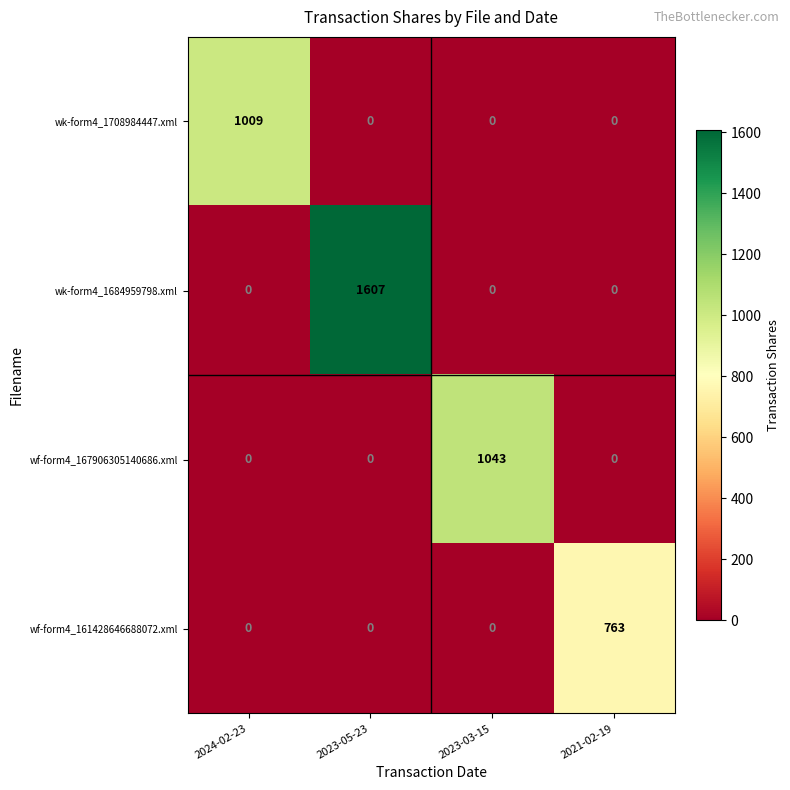

Count the wf-form4_161428646688072.xml values in the range 0 to 763.

4